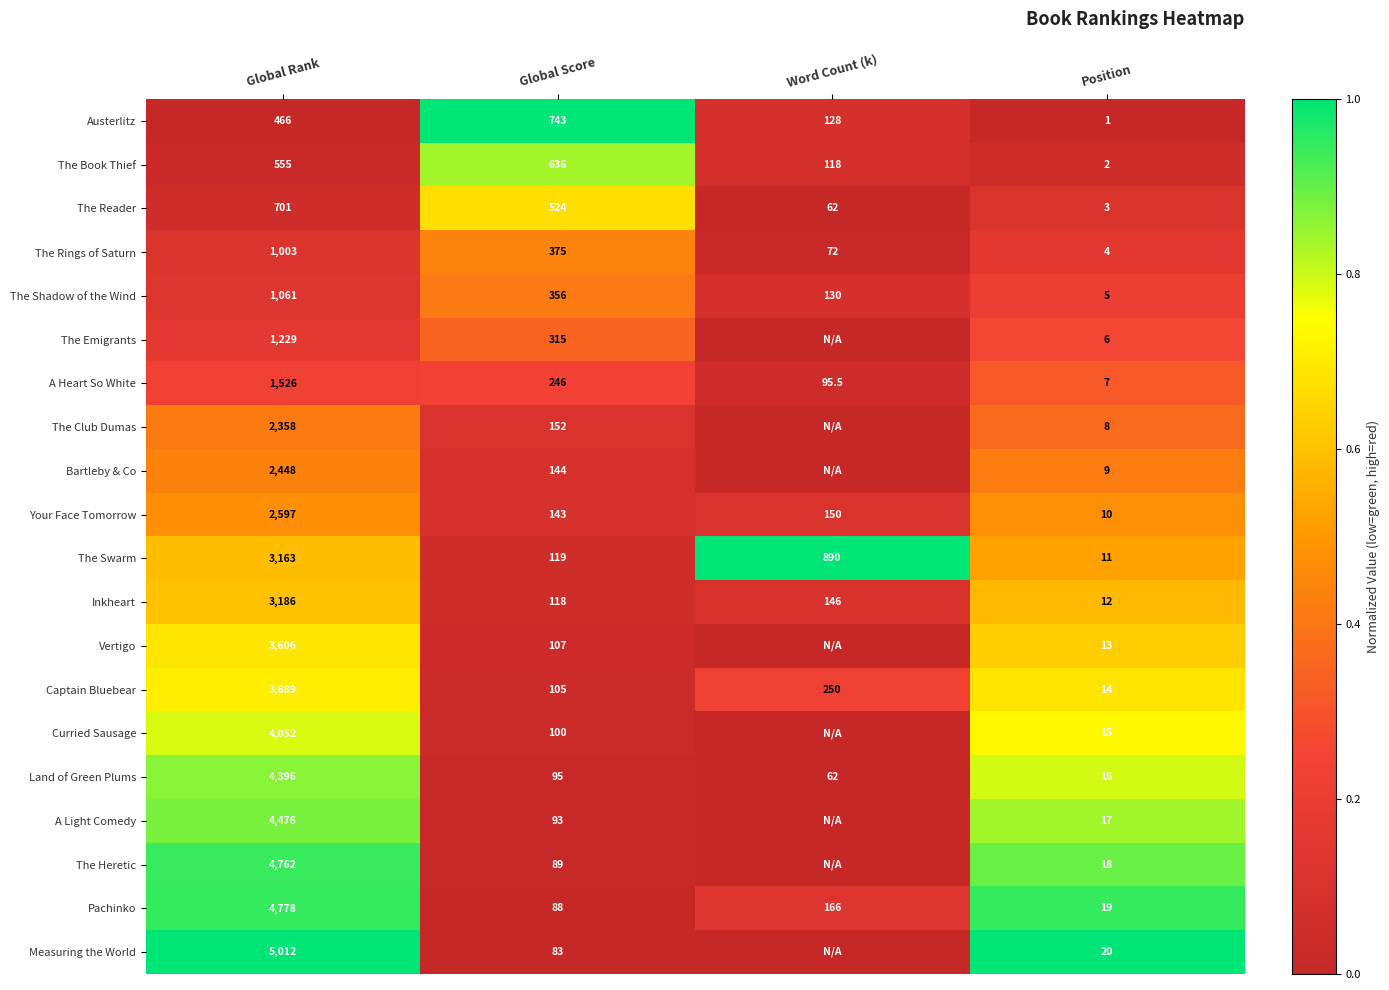

Which category has the highest value in the The Book Thief series?

Global Score